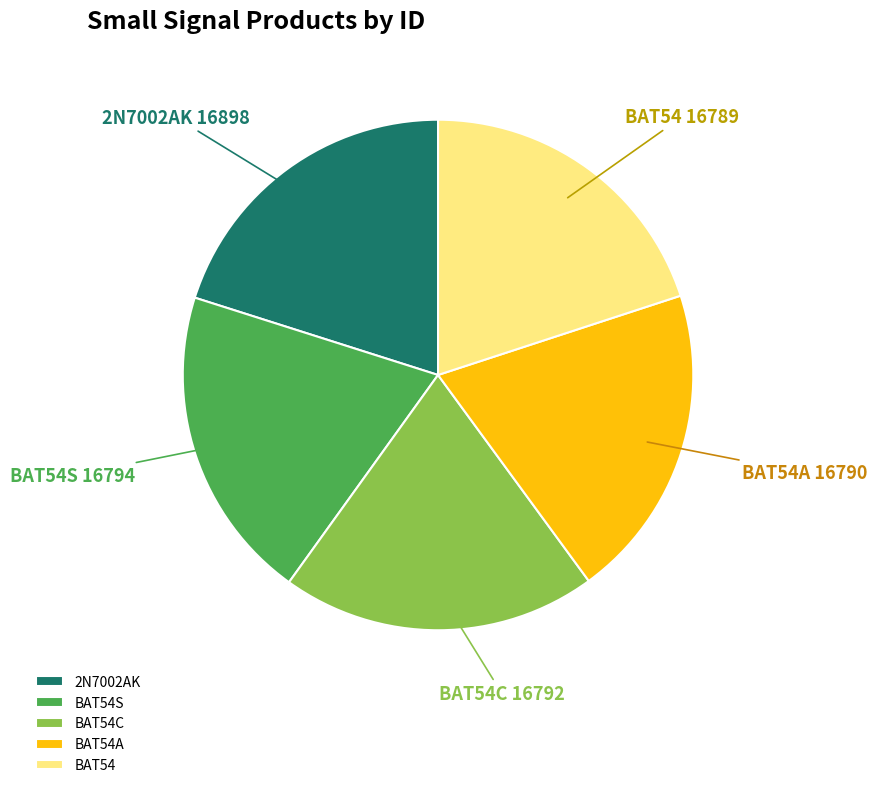

Combined, do BAT54S and 2N7002AK account for over 50%?

No